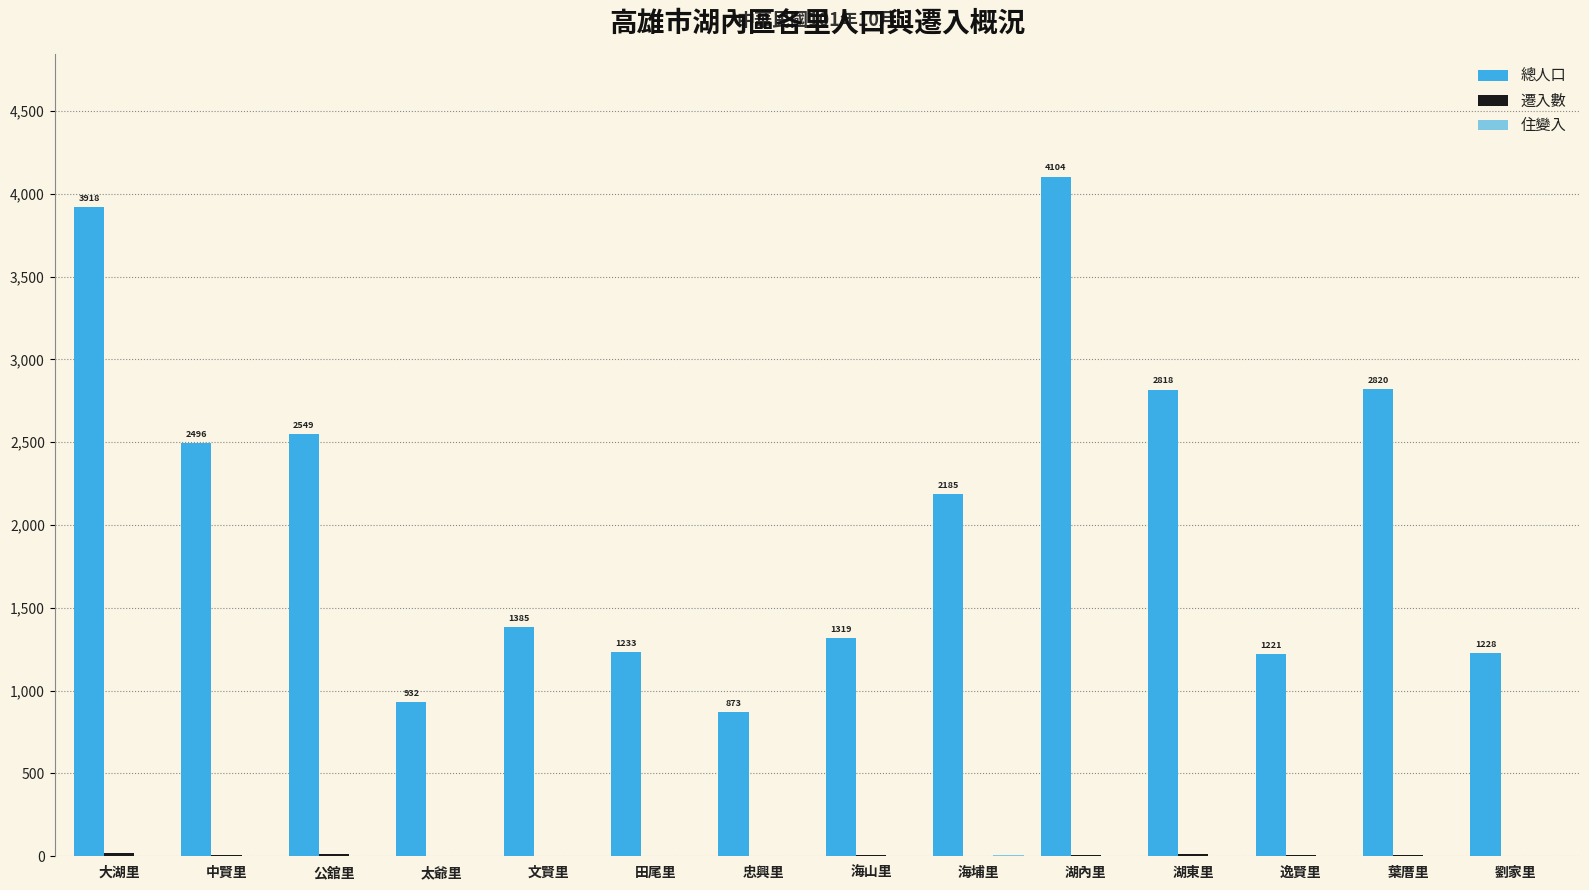

Does the chart contain stacked bars?

No